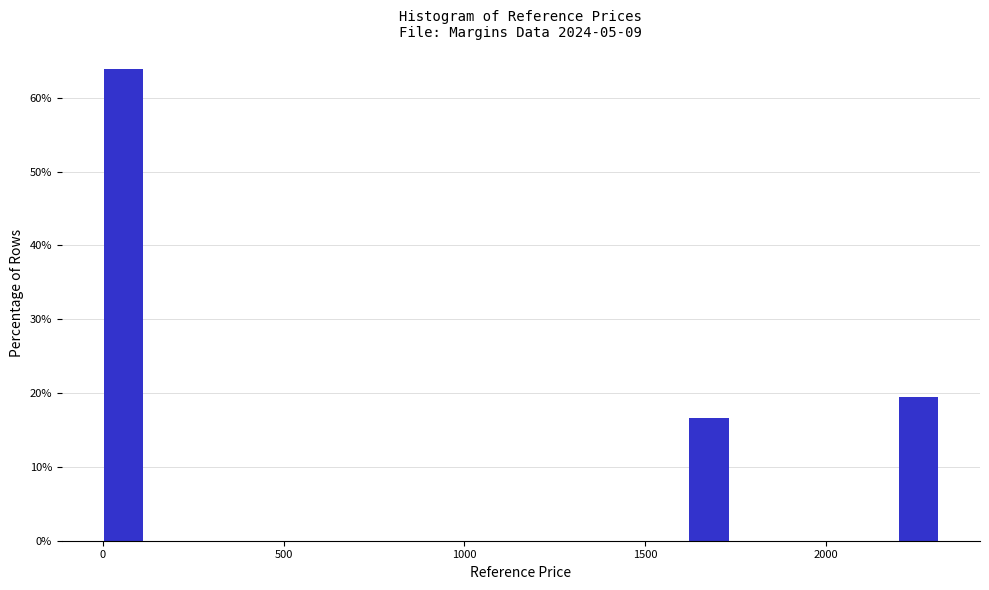

Read against the x-axis, roughly where is the centre of the tallest bar?

50